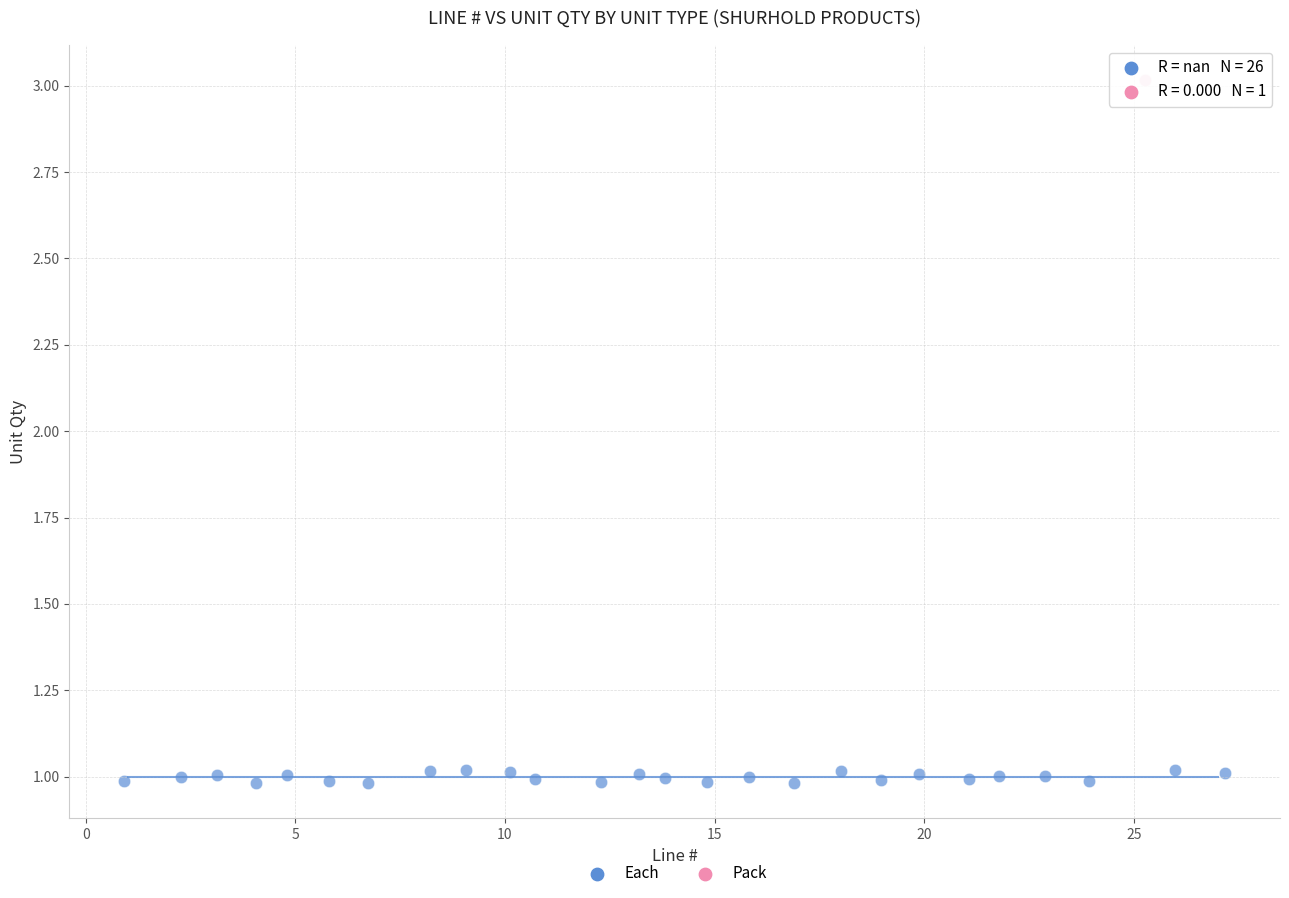

What are all the series names shown in the legend?

Each, Pack